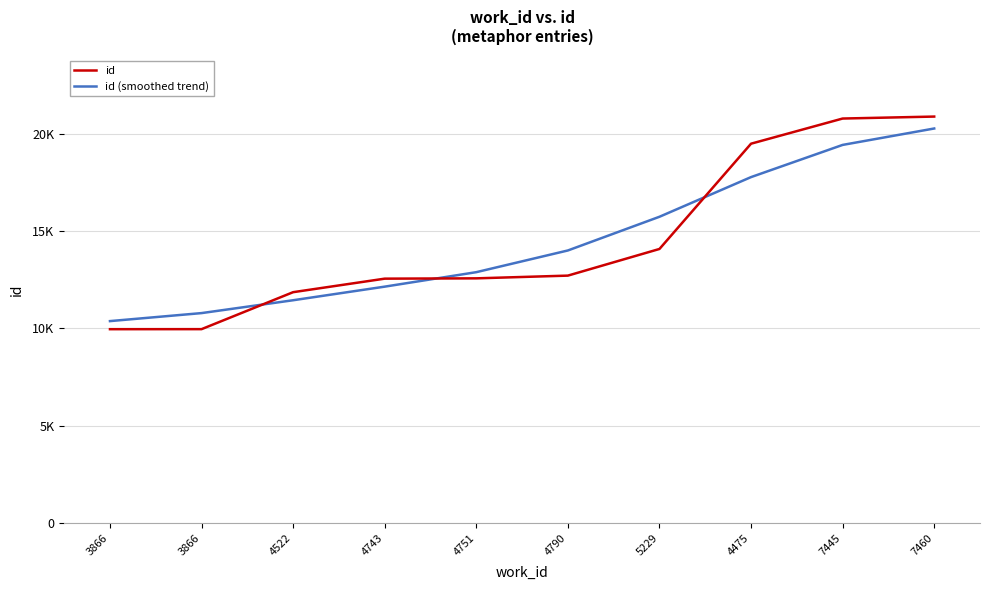

What are all the series names shown in the legend?

id, id (smoothed trend)